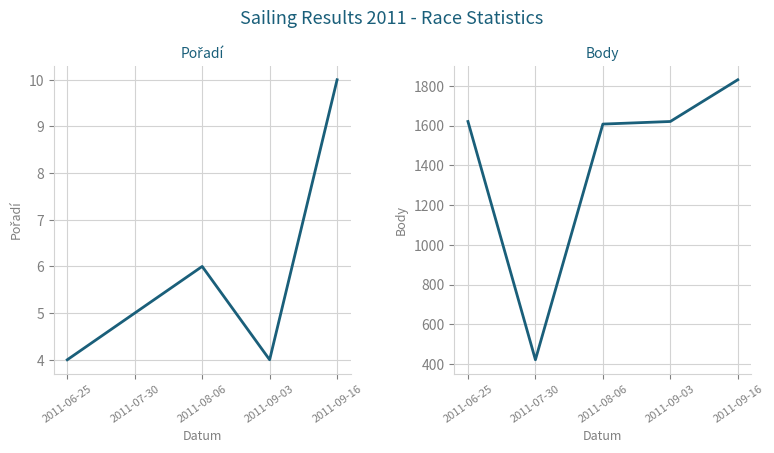

What value does the Body series have at 2011-08-06, to the nearest 10?

1610